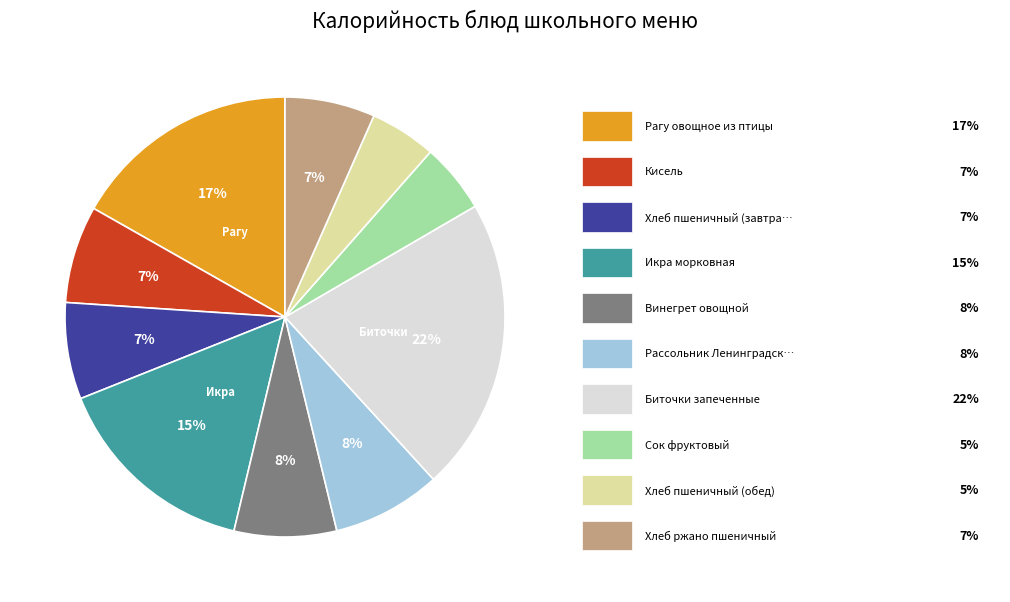

To the nearest percent, what is the difference between the largest and smallest slice percentages?

17%